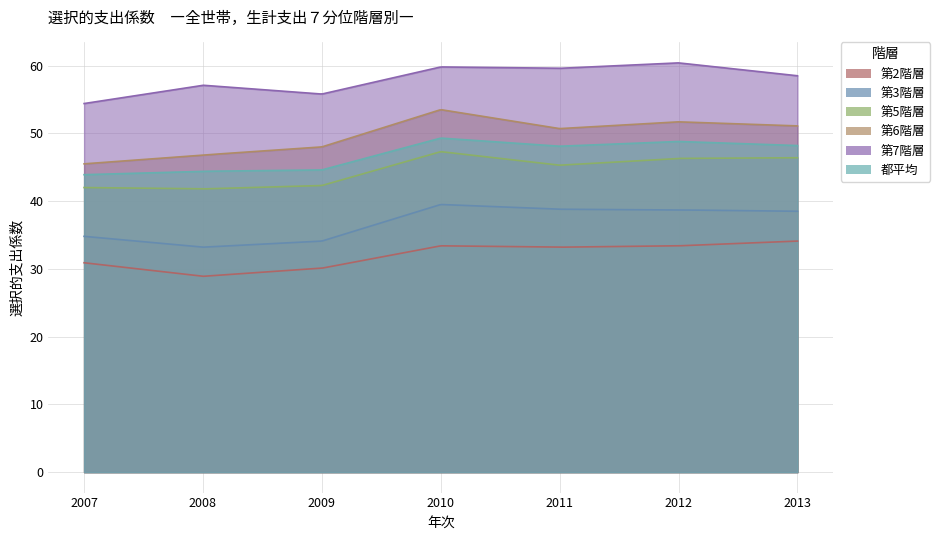

The value of 第7階層 at 2010 is 59.8. True or false?

True